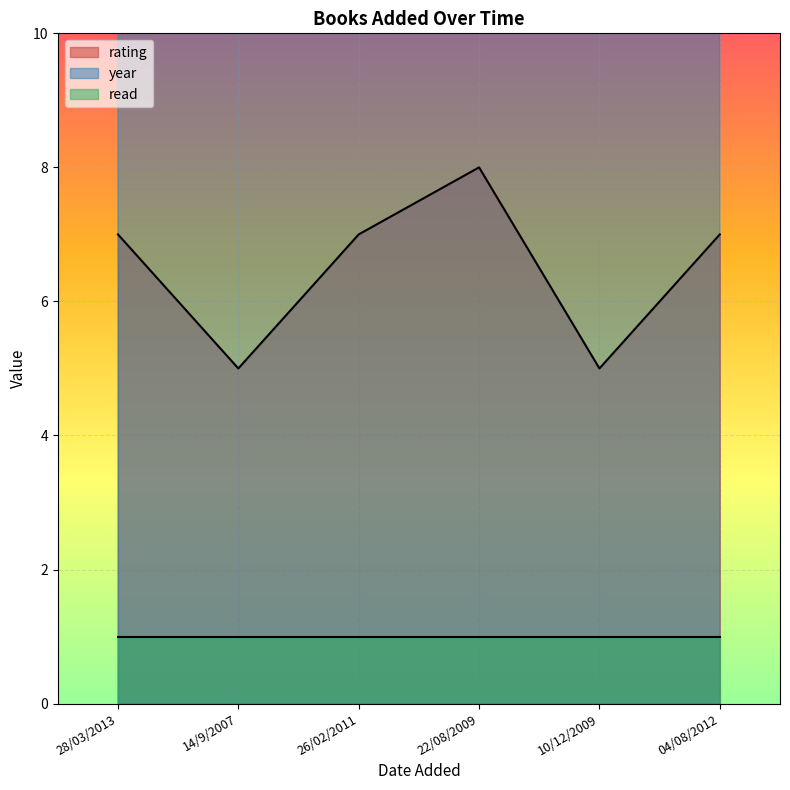

At which category is the sum across all series the highest?

04/08/2012